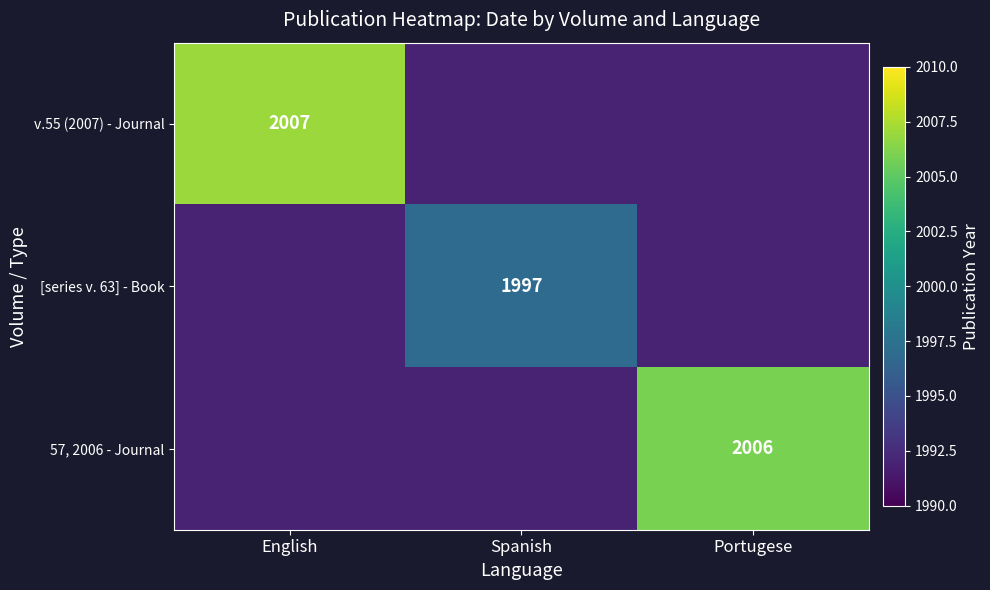

True or false: v.55 (2007) - Journal has a value of 2007 at English.

True